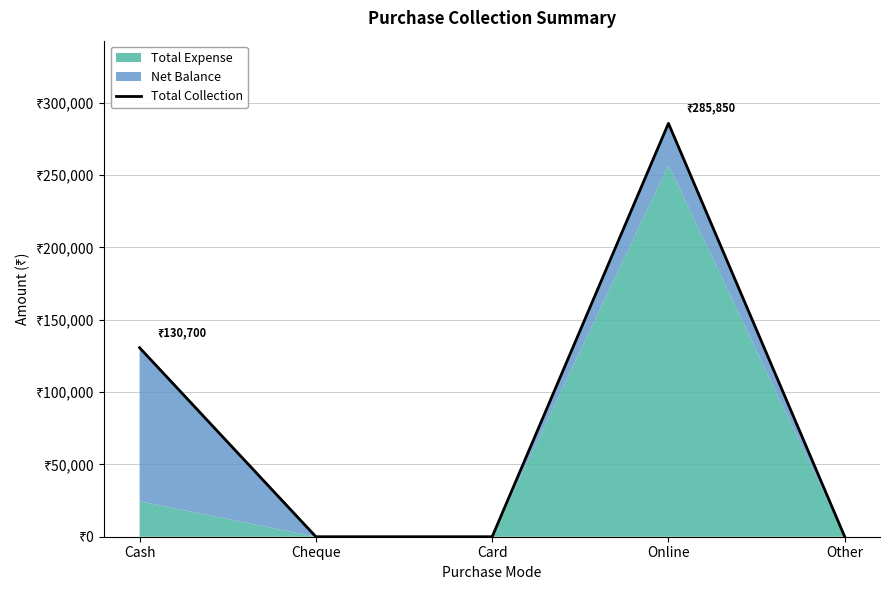

What is the sum of the values at Cash and Card?

130700